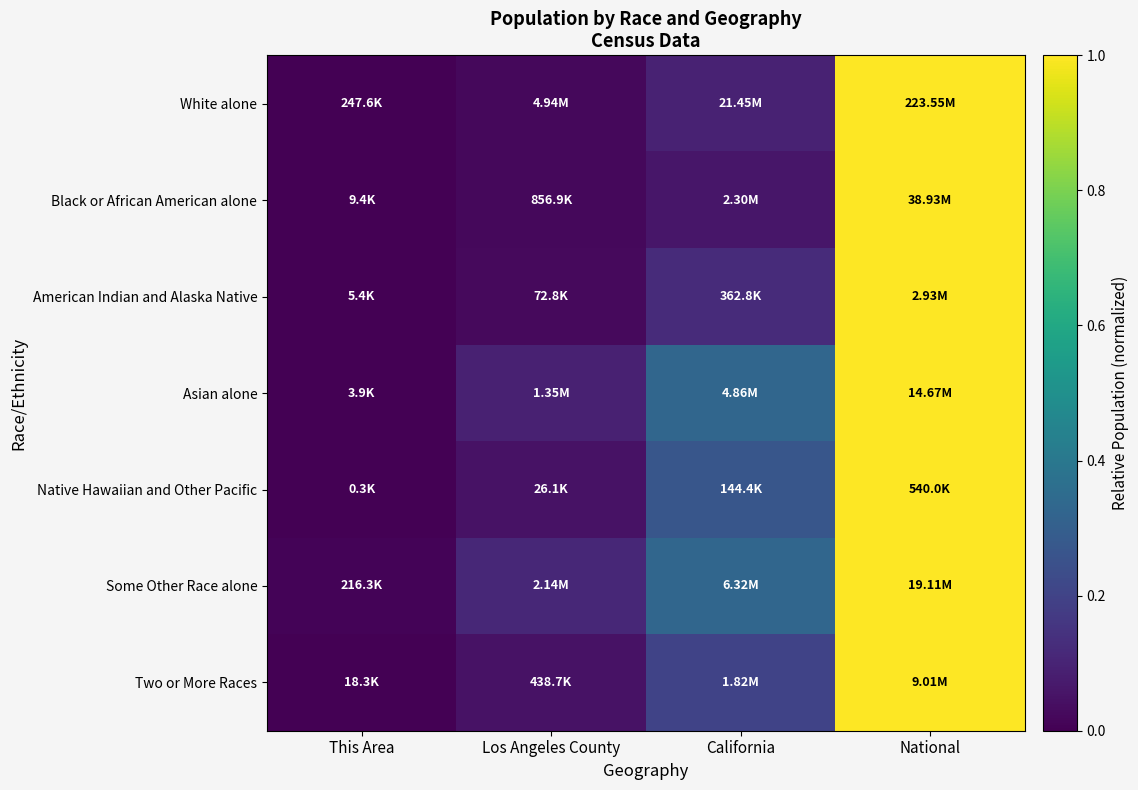

At how many categories does at least one series exceed 0?

4